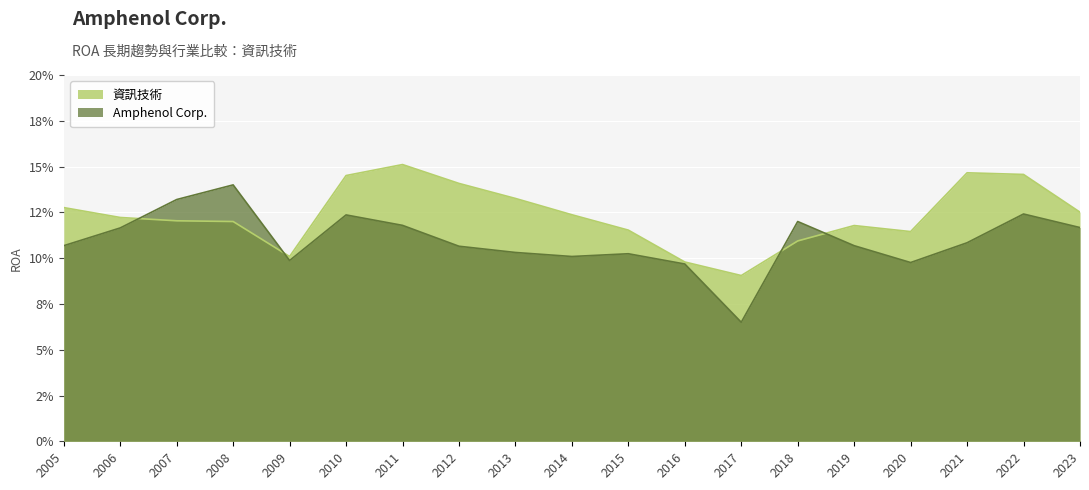

What is the approximate value of 資訊技術 at 2014?

0.1